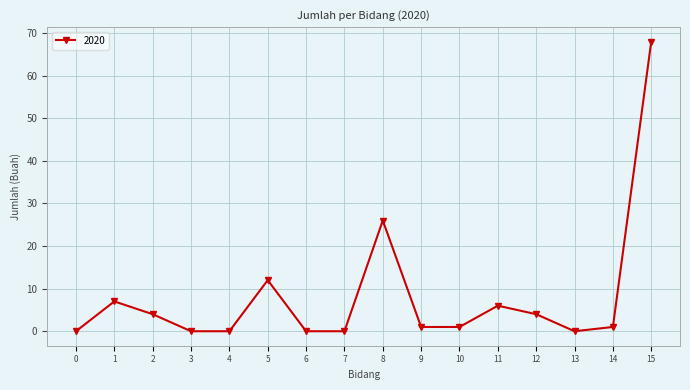

How many points are higher than both their immediate neighbors (excluding endpoints)?

4